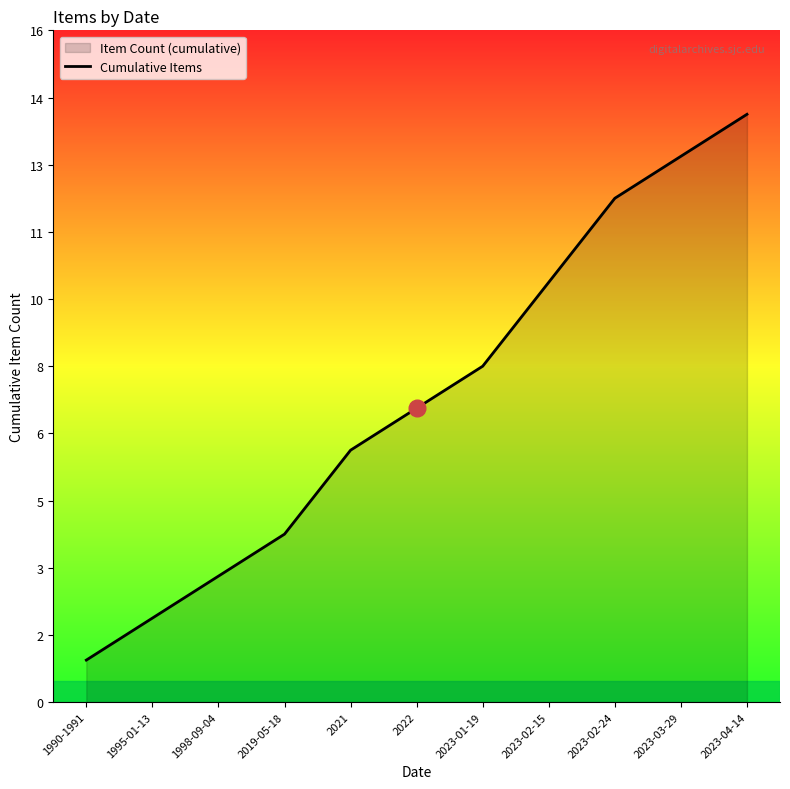

Reading left to right, what are all the values shown in this chart?

1	2	3	4	6	7	8	10	12	13	14